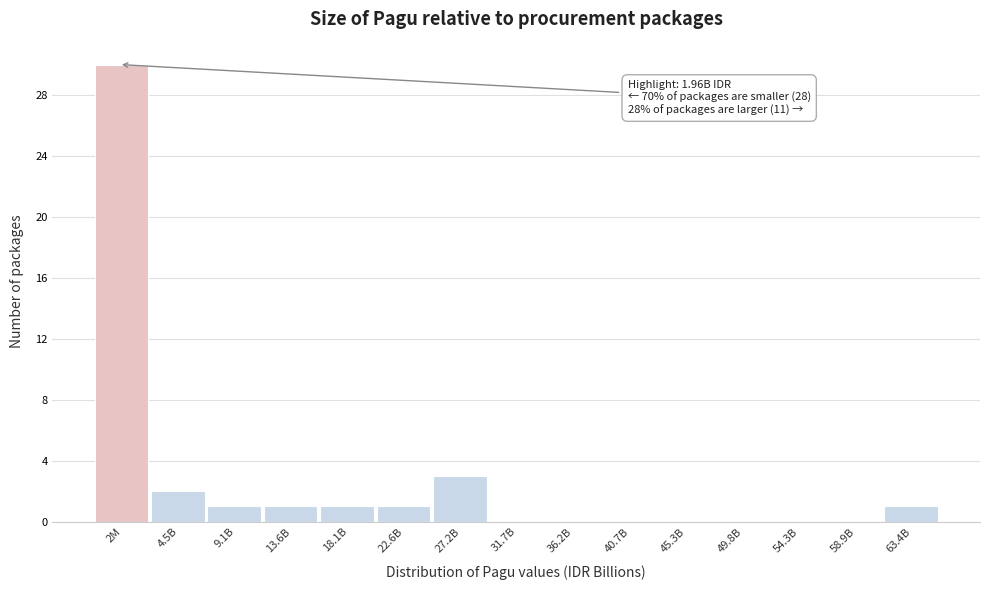

Reading left to right, list all the values displayed in this chart.

2M=30	4.5B=2	9.1B=1	13.6B=1	18.1B=1	22.6B=1	27.2B=3	31.7B=0	36.2B=0	40.7B=0	45.3B=0	49.8B=0	54.3B=0	58.9B=0	63.4B=1